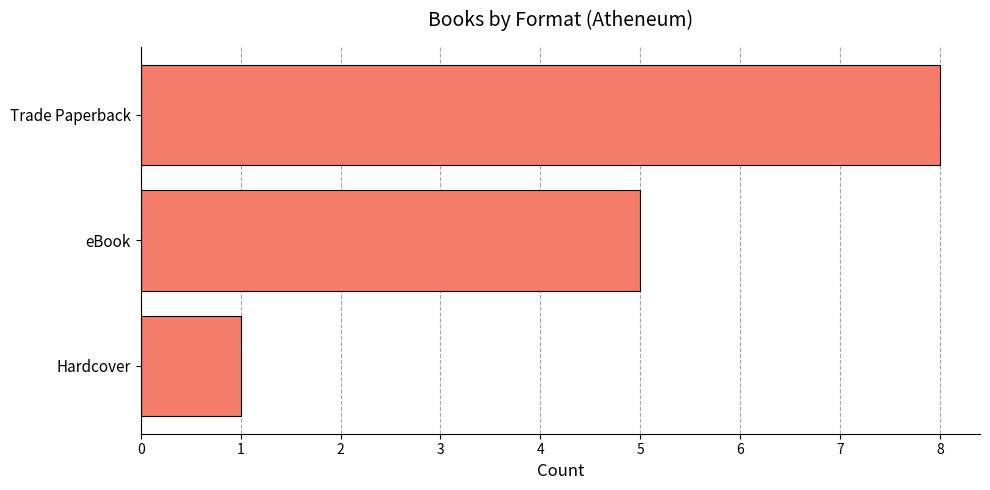

What is the sum of all values?

14